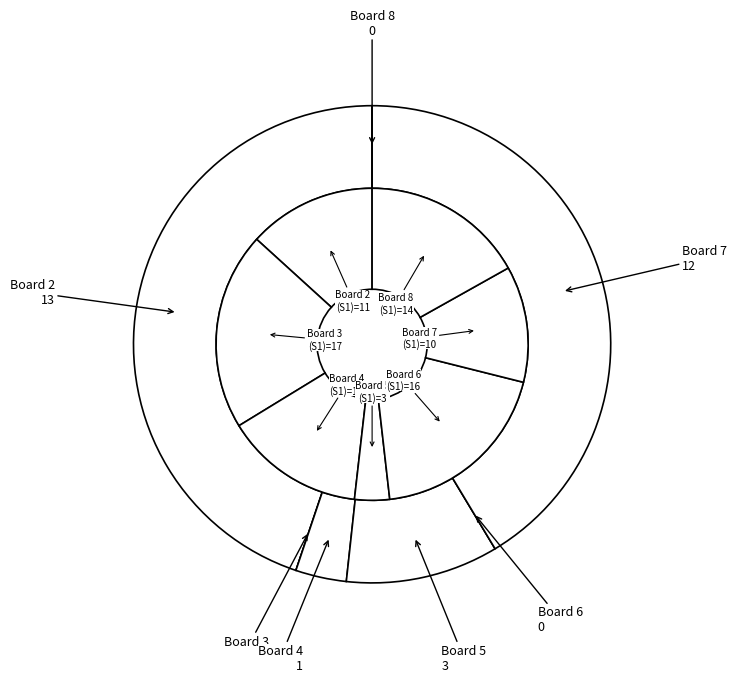

To the nearest percent, what is the average slice percentage?

14%